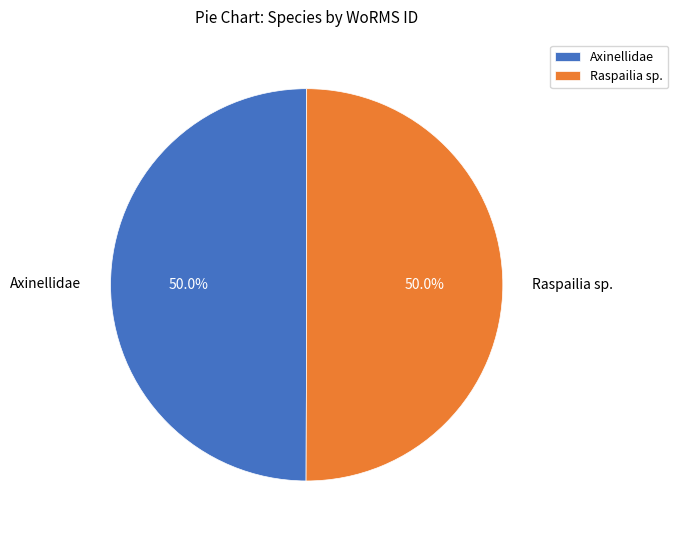

How much of the chart is everything except Raspailia sp.?

50.0%